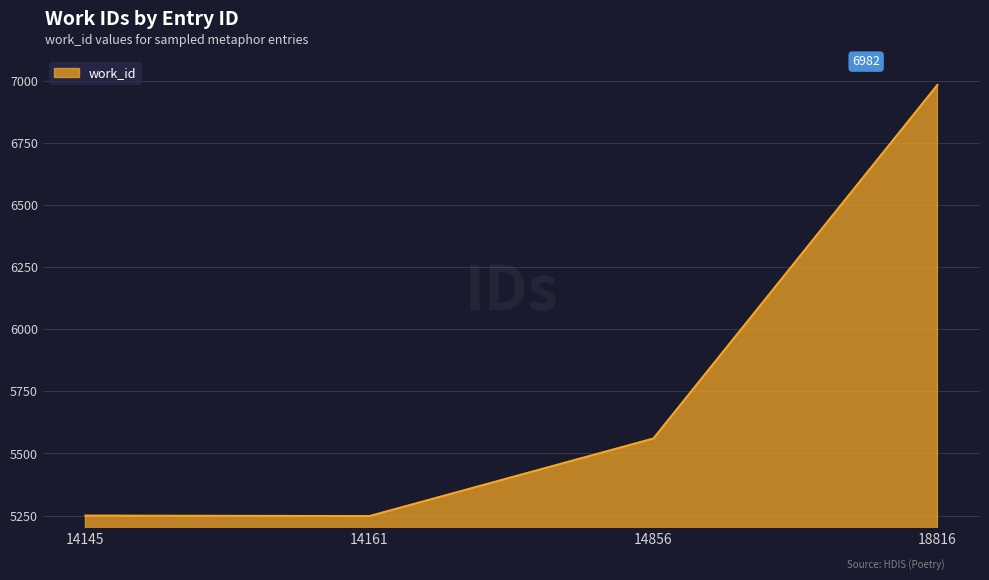

How many values are below 5560?

2